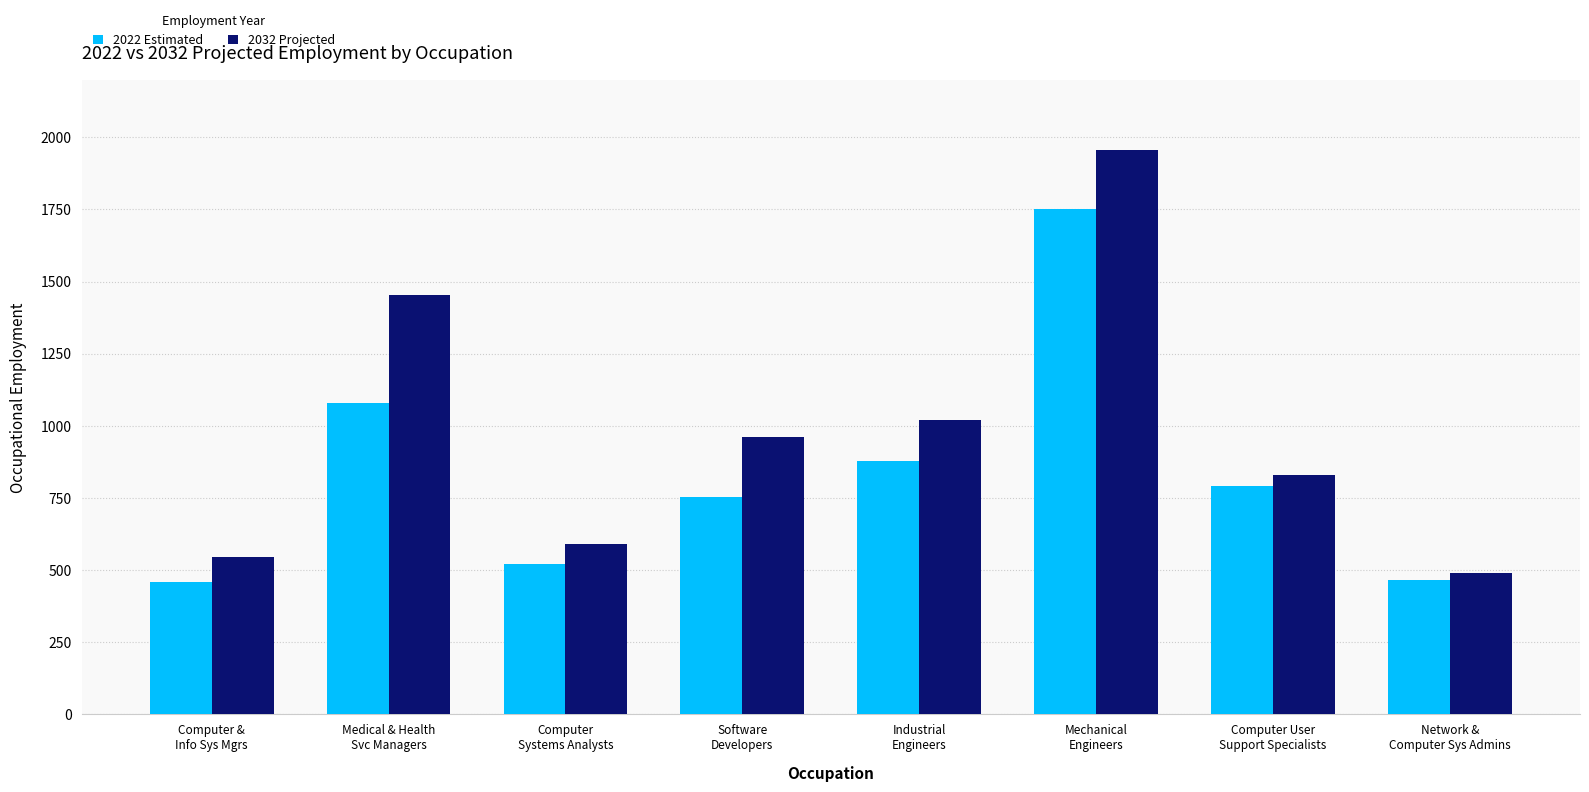

Rank the series by their maximum value, from lowest to highest.

2022 Estimated, 2032 Projected